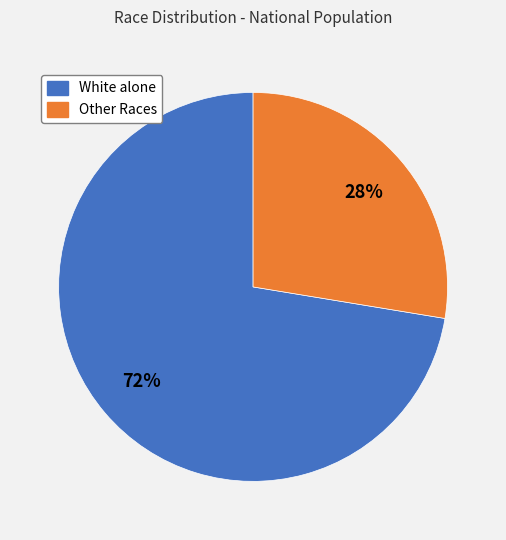

To the nearest percent, what is the average slice percentage?

50%